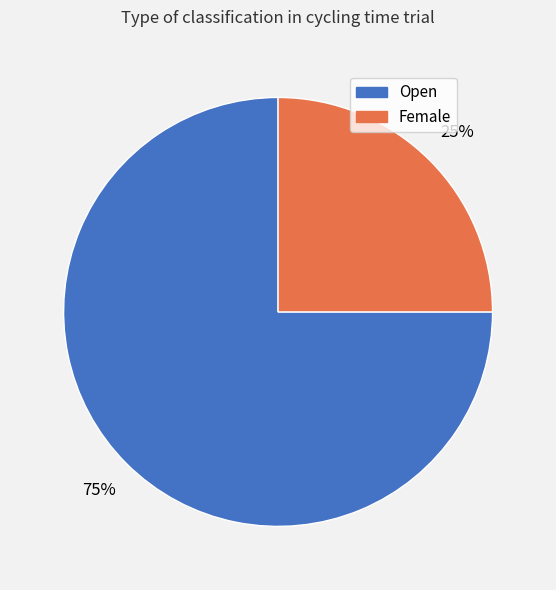

Between Female and Open, which is larger?

Open